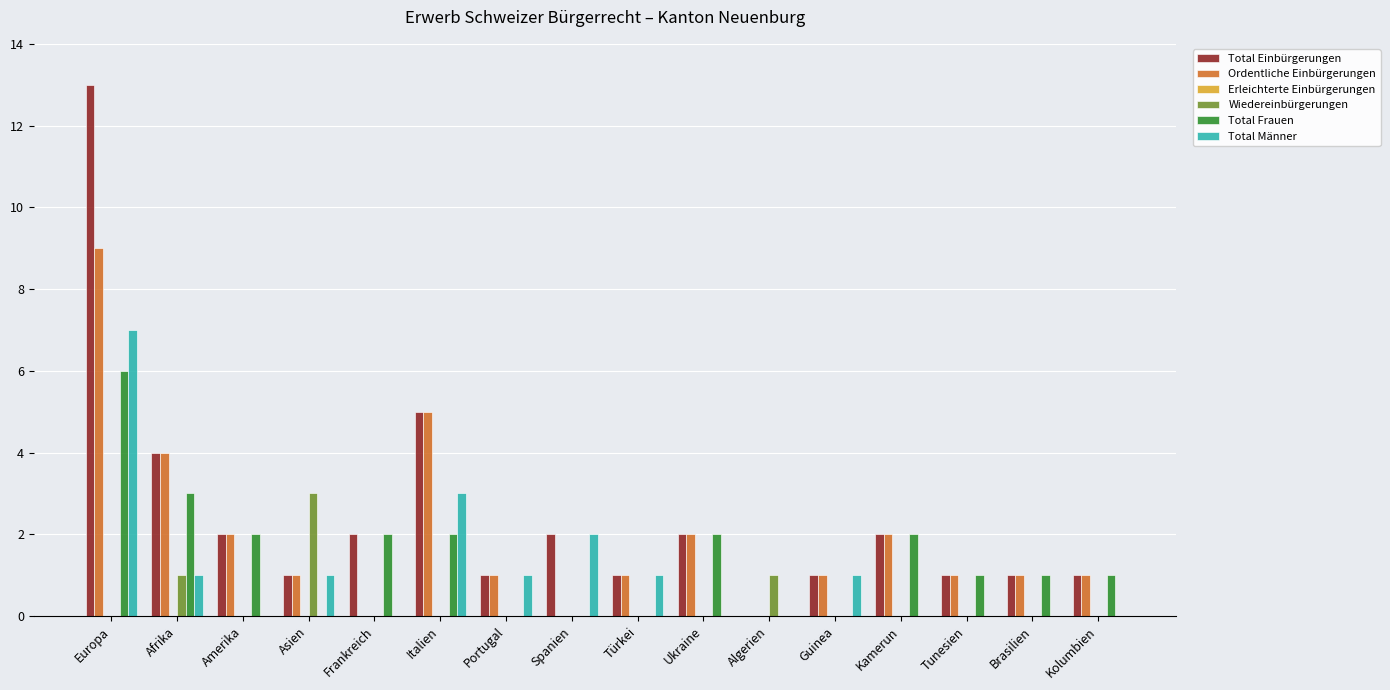

At which category is the sum across all series the highest?

Europa